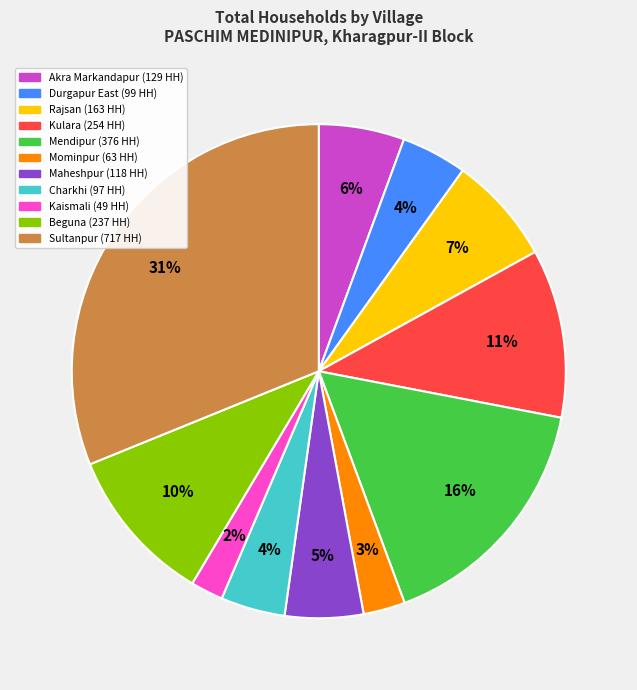

To the nearest percent, what is the difference between the largest and smallest slice percentages?

29%